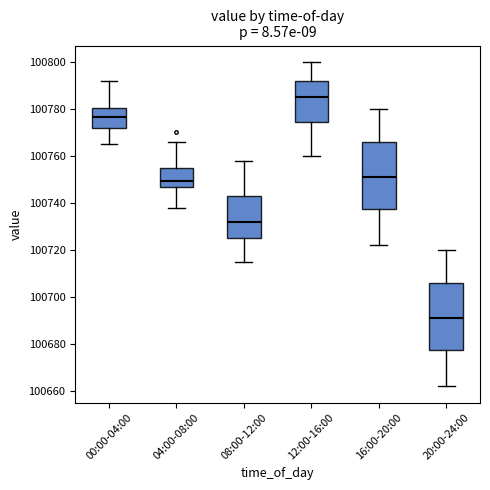

Where is the lower edge of the box for 08:00-12:00 on the y-axis? The values are not printed on the chart, so give them approximately, as read against the axis.

100726